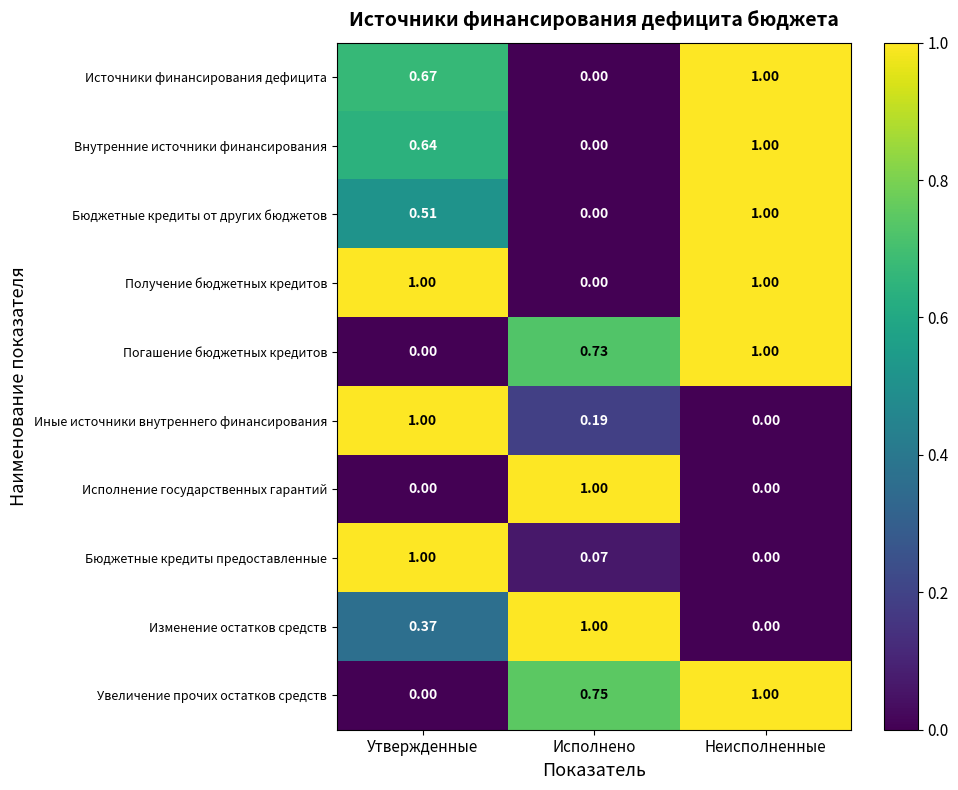

At which label does Бюджетные кредиты предоставленные reach its peak?

Утвержденные